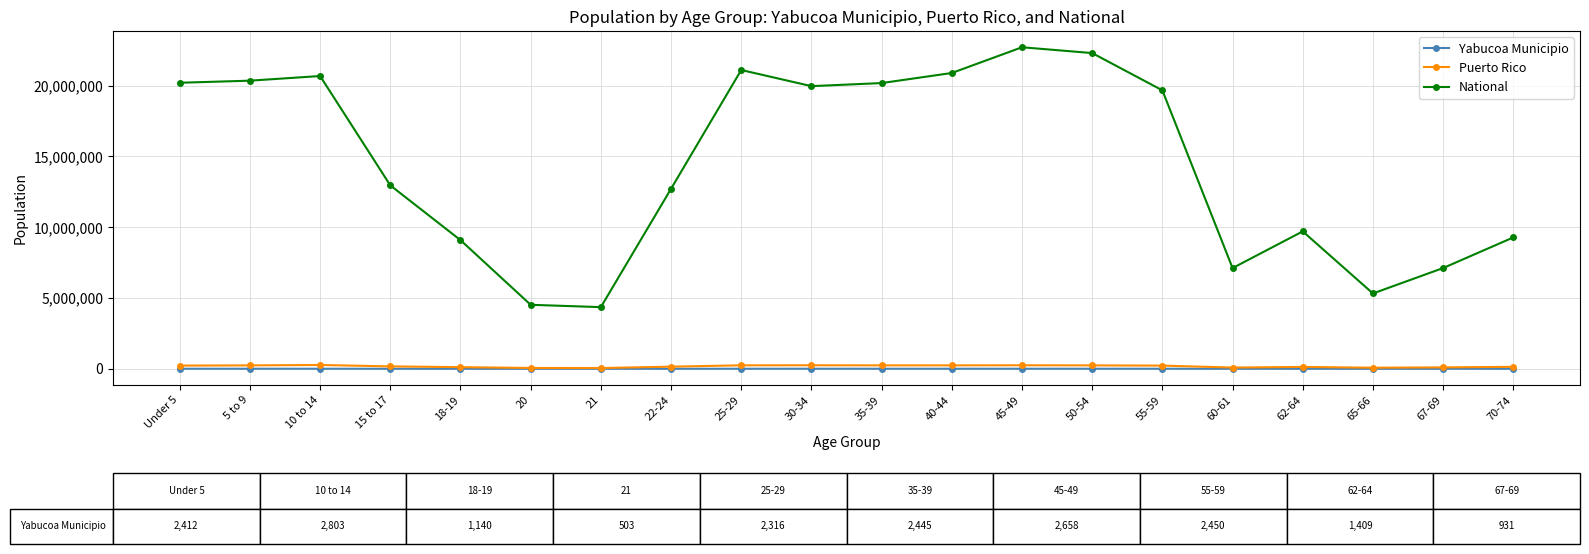

Which series has the largest total across all categories?

National